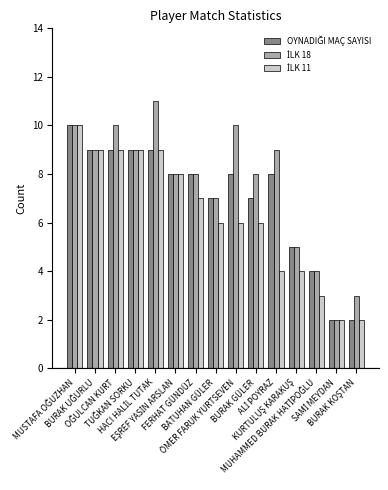

What is the maximum value shown in the chart?

11